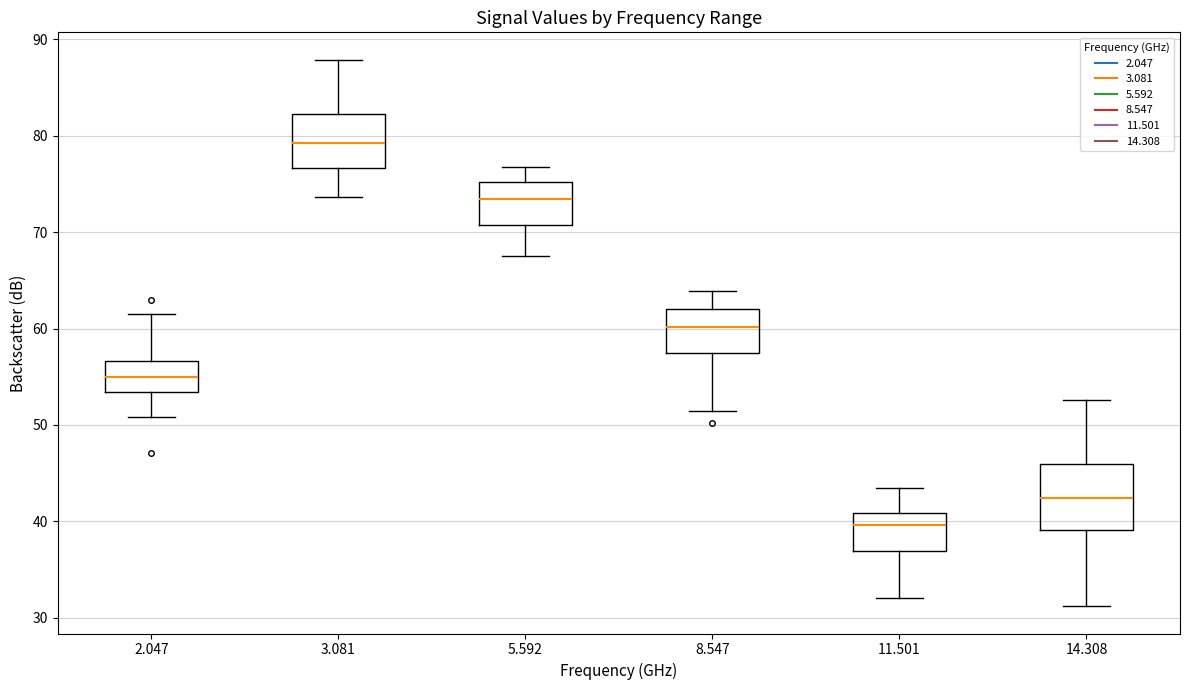

Where is the lower edge of the box at x = 3.081 on the y-axis? The values are not printed on the chart, so give them approximately, as read against the axis.

77